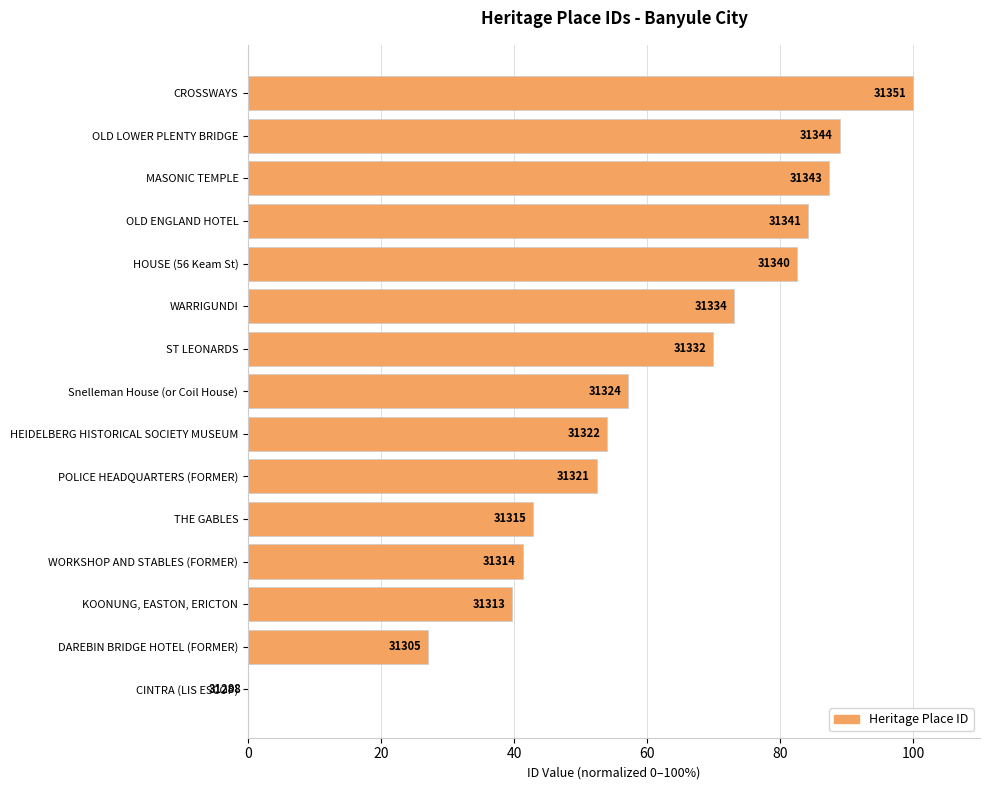

Does the chart contain stacked bars?

No